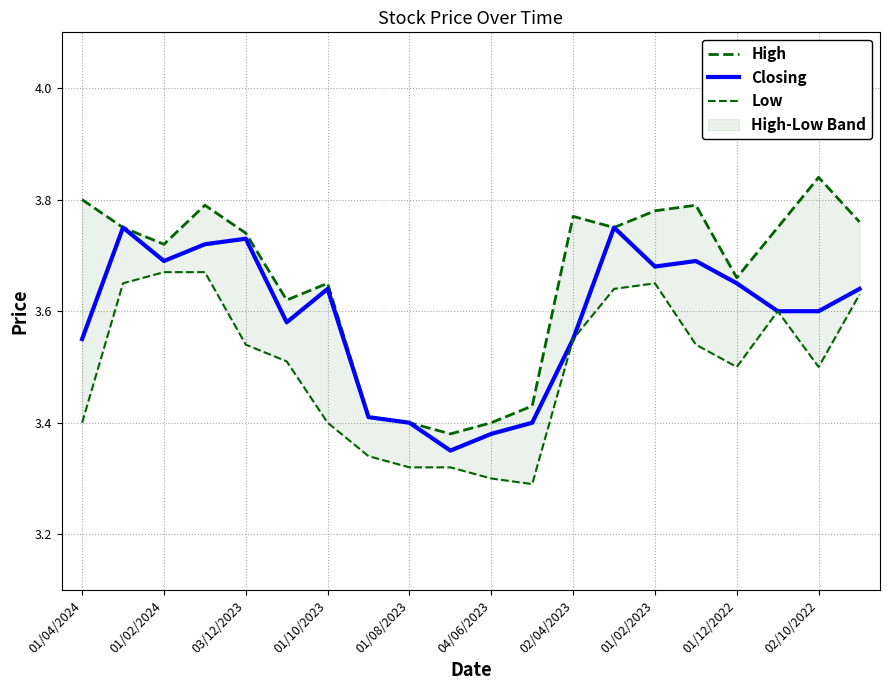

What is the maximum value shown in the chart?

3.8